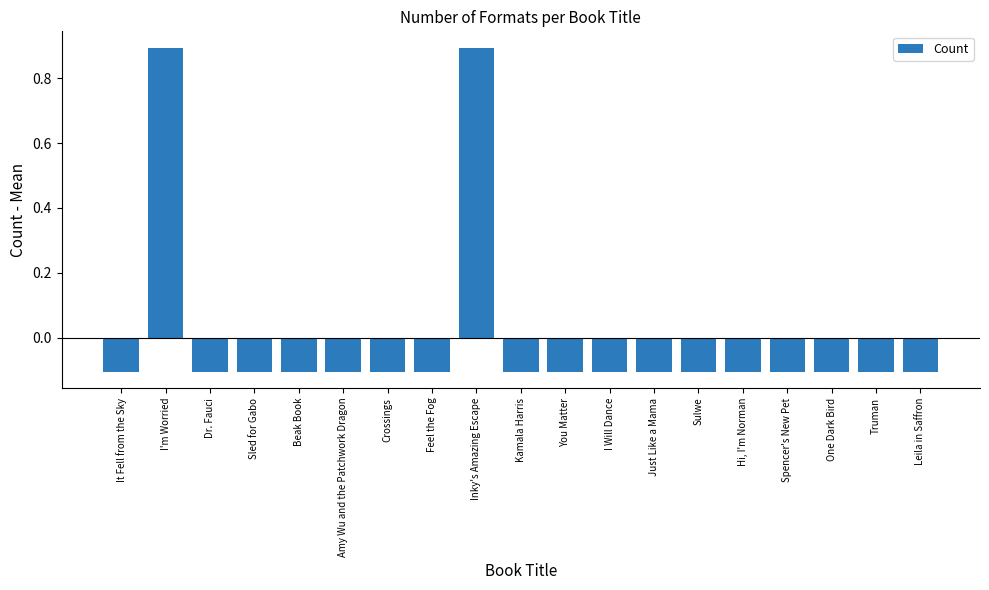

The value at Leila in Saffron is -0.1. True or false?

True